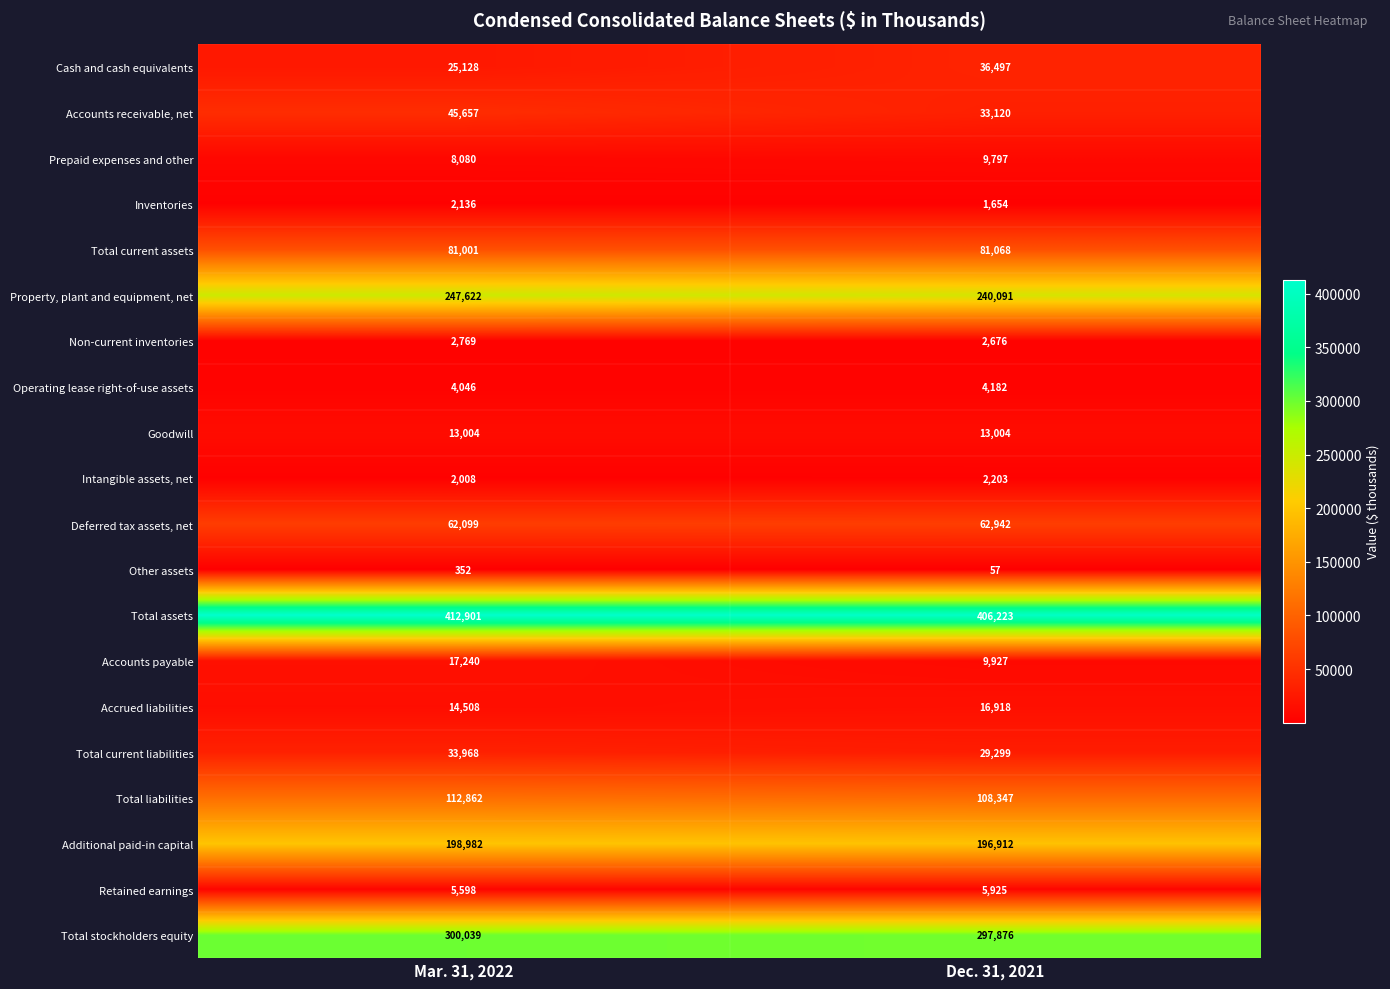

What is the difference between the highest and lowest values at Dec. 31, 2021?

406166